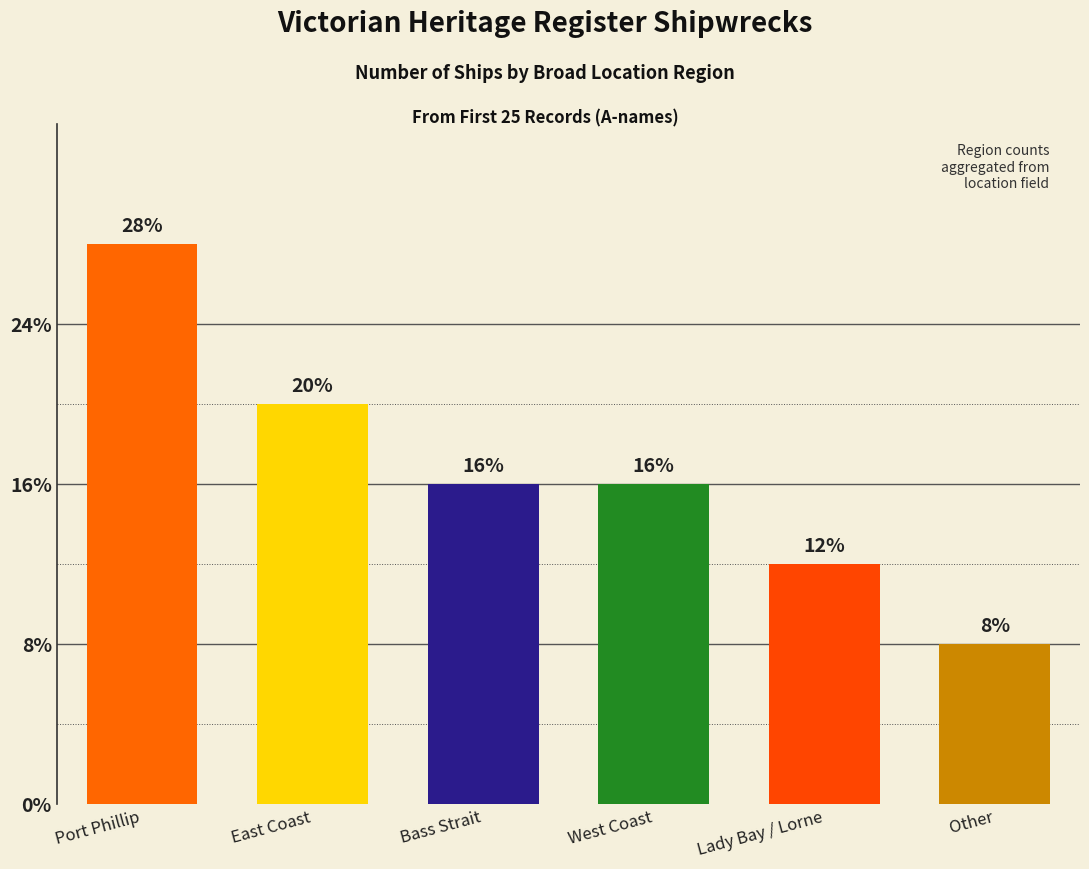

Does the chart contain any negative values?

No